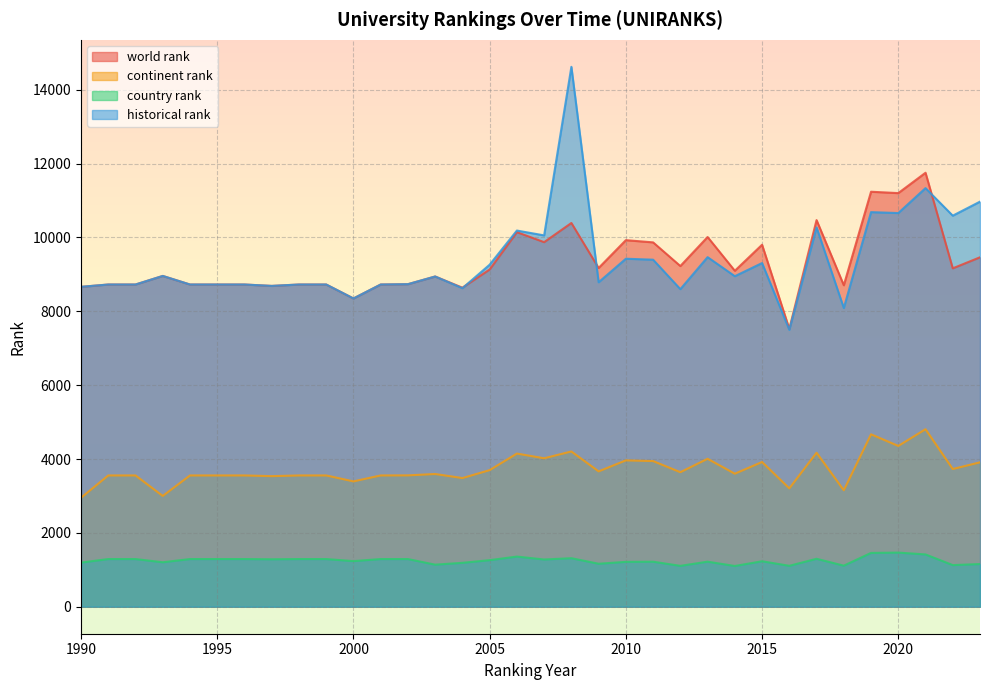

What is the sum of the country rank values at 2006 and 2002?

2649